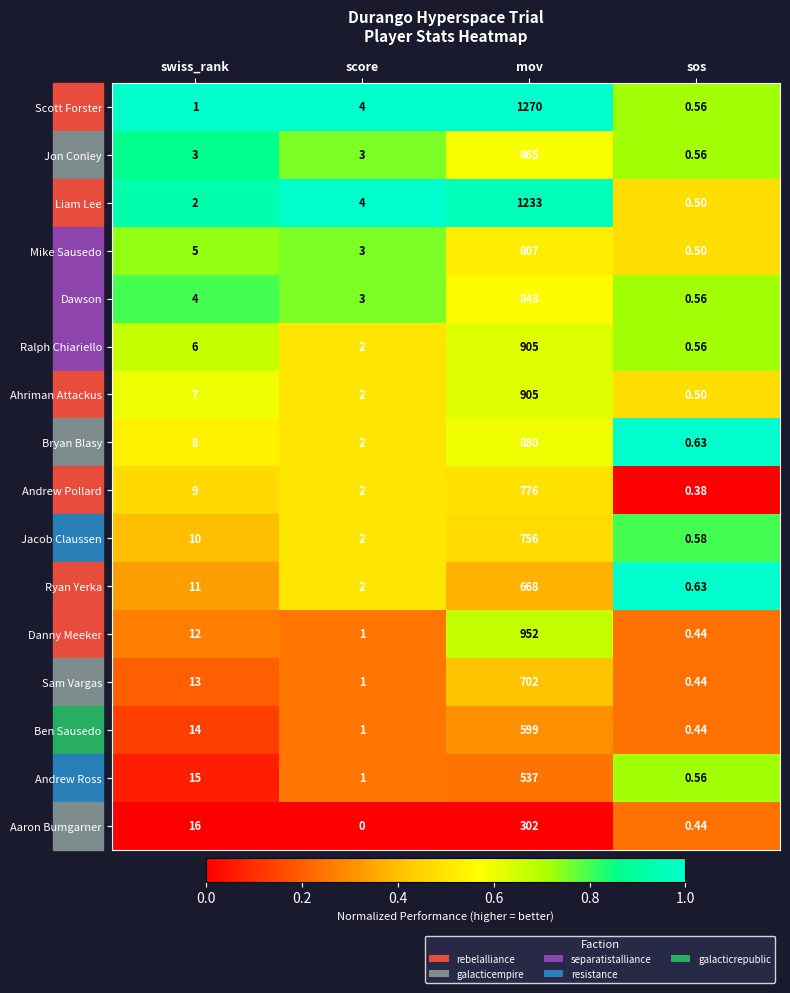

Rank the categories by Aaron Bumgarner value from highest to lowest.

mov, swiss_rank, sos, score